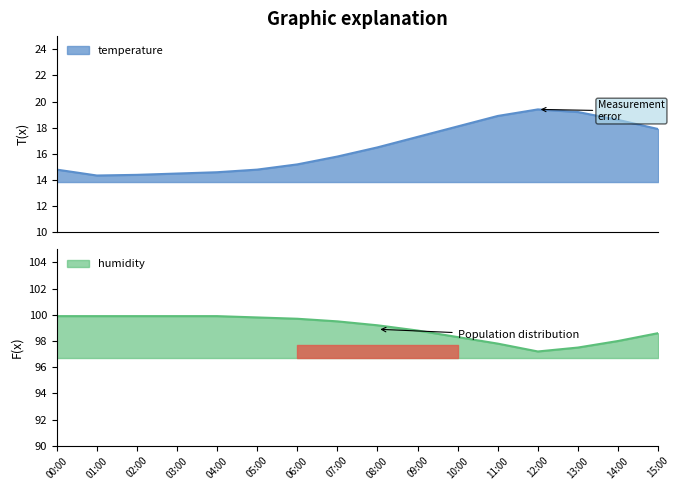

What is the spread (max minus min) of values at 04:00?

85.3